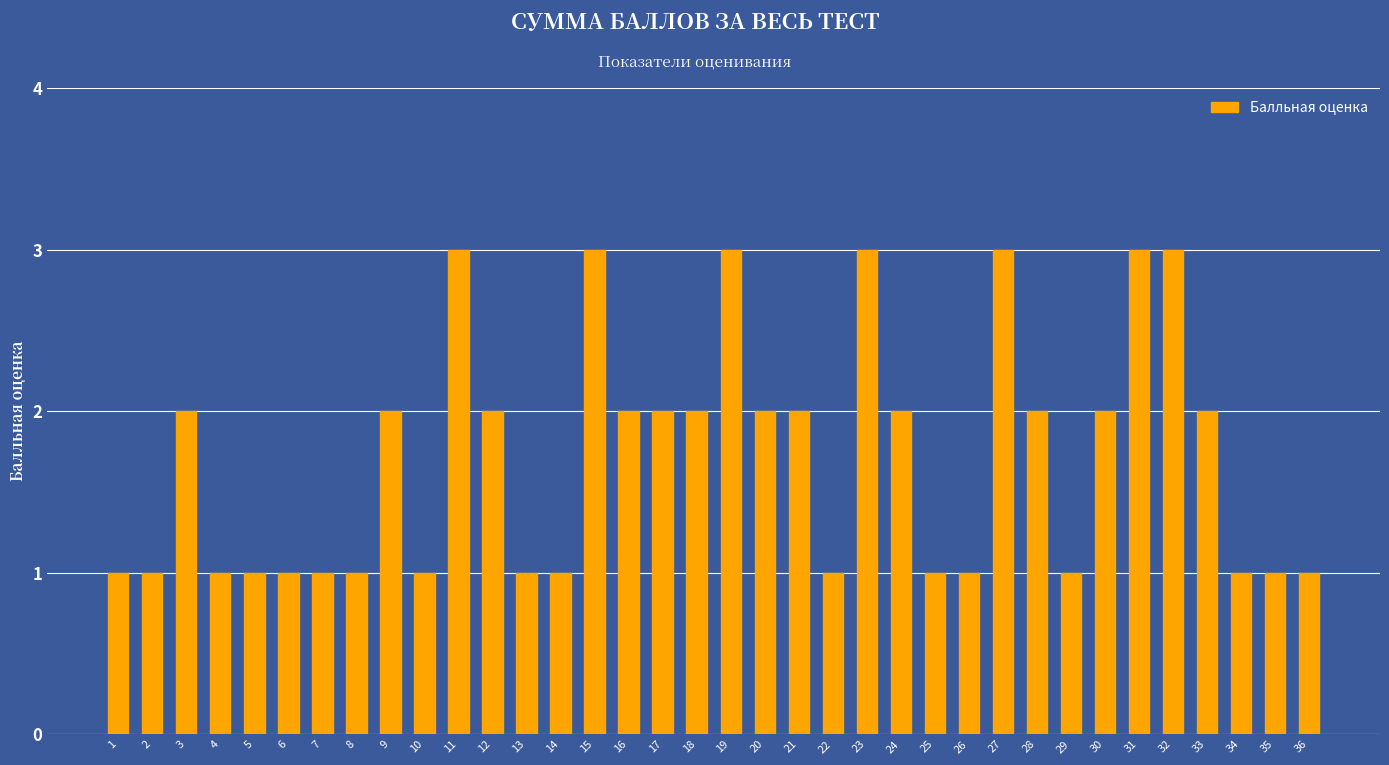

Count the number of data series in this chart.

1